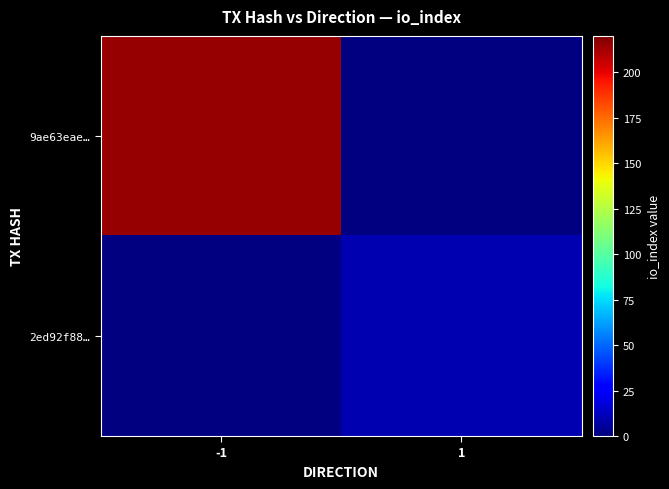

What is the greatest value displayed?

215.0